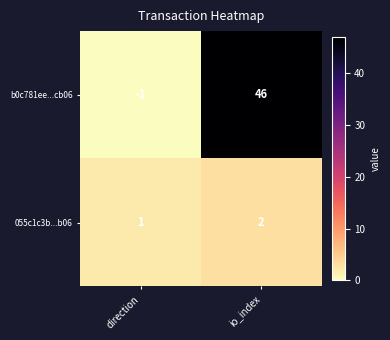

What is the sum of the 055c1c3b...b06 values at io_index and direction?

3